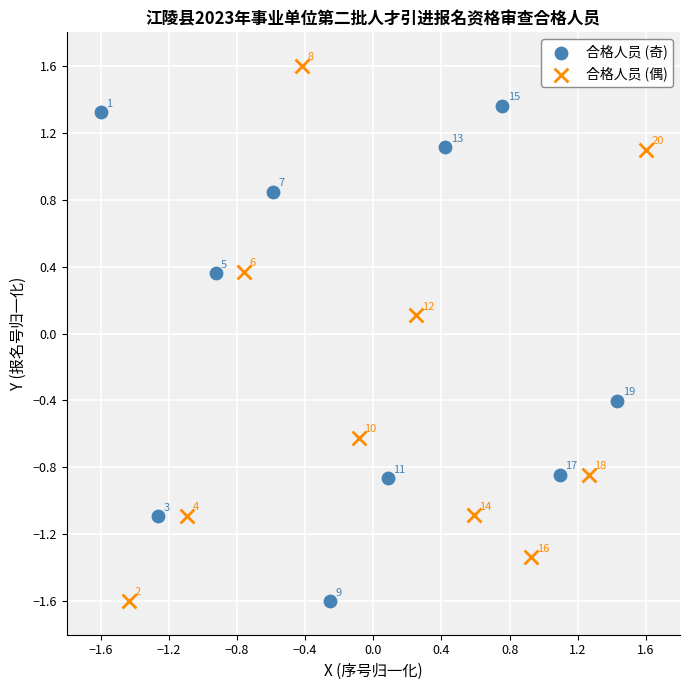

Which series has the largest Y range (max minus min)?

合格人员 (偶)